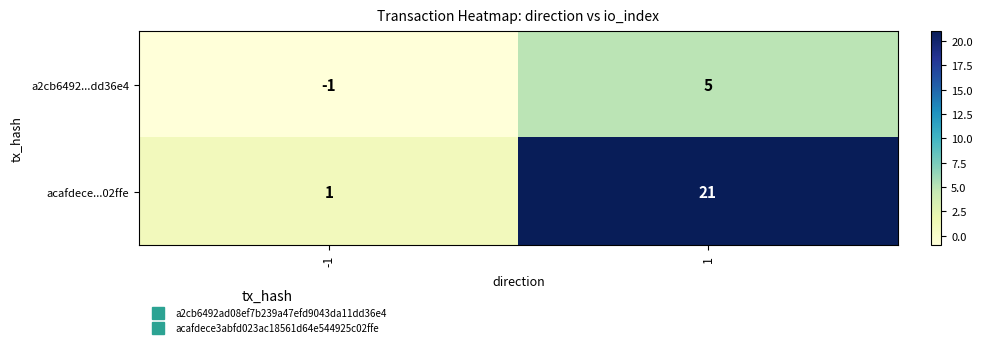

Is the value of a2cb6492...dd36e4 at 1 greater than the value of acafdece...02ffe at -1?

Yes